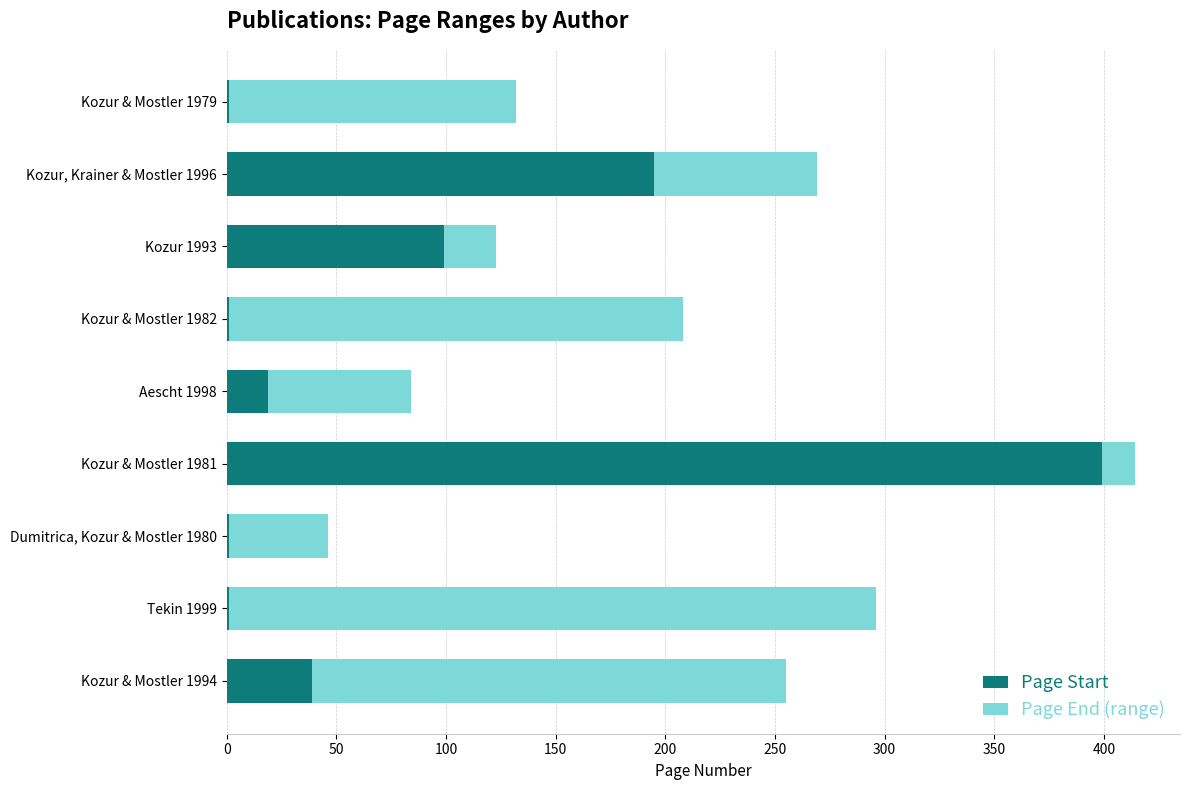

At which label does Page Start reach its peak?

Kozur & Mostler 1981